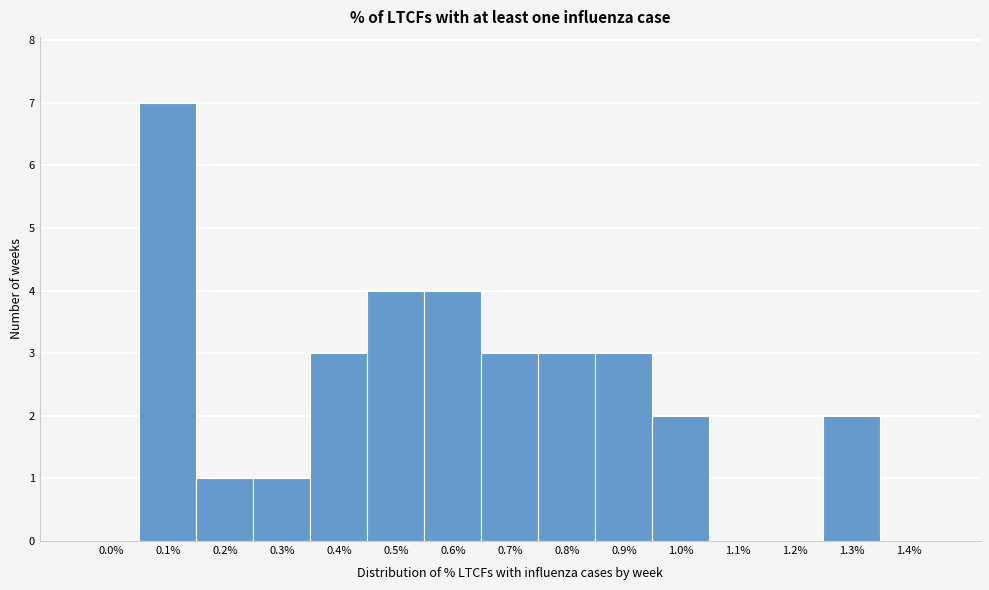

Reading right to left, what are all the values shown in this chart?

1.4%=0	1.3%=2	1.2%=0	1.1%=0	1.0%=2	0.9%=3	0.8%=3	0.7%=3	0.6%=4	0.5%=4	0.4%=3	0.3%=1	0.2%=1	0.1%=7	0.0%=0